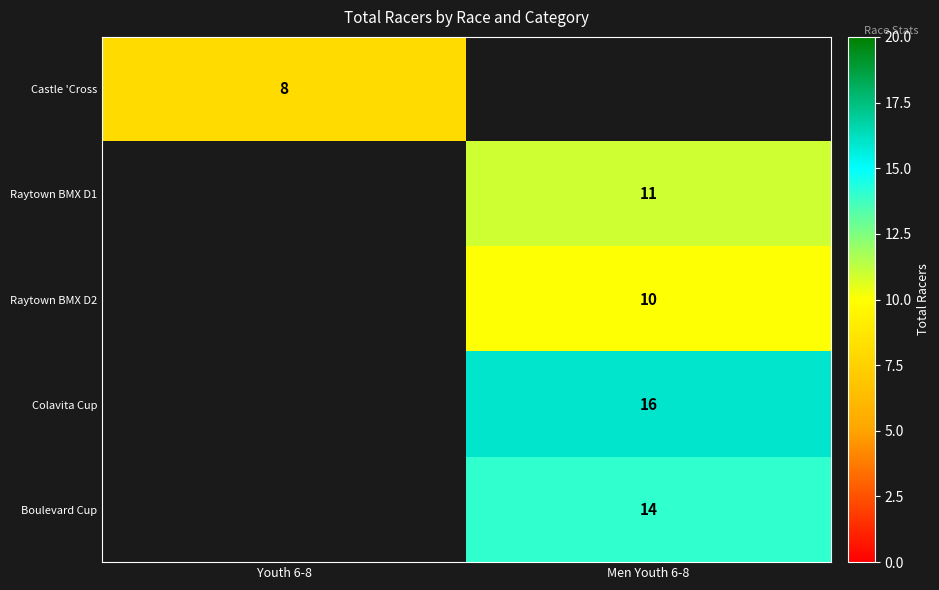

The Boulevard Cup series shows 3 at Men Youth 6-8. True or false?

False